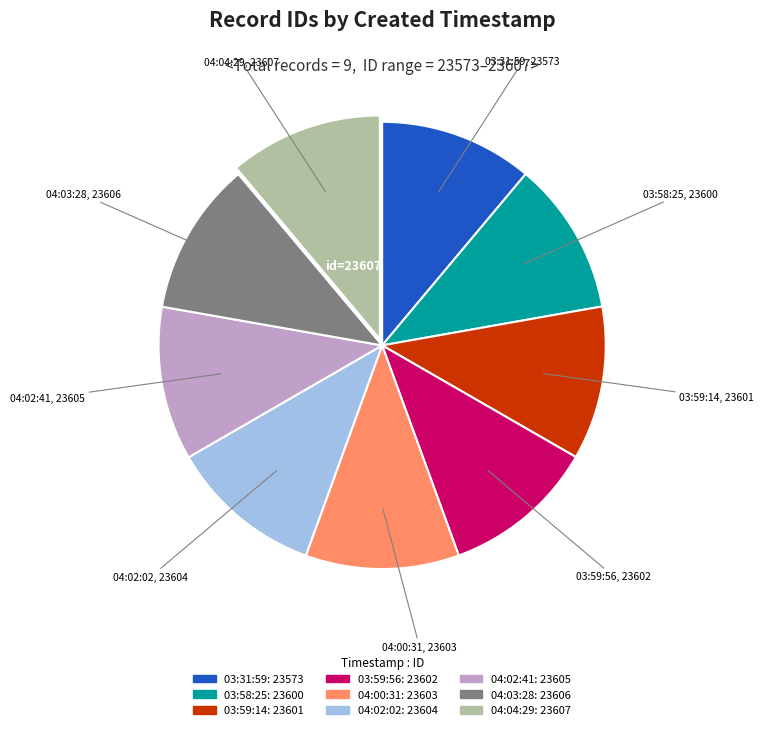

Is there any slice that represents more than half of the pie?

No